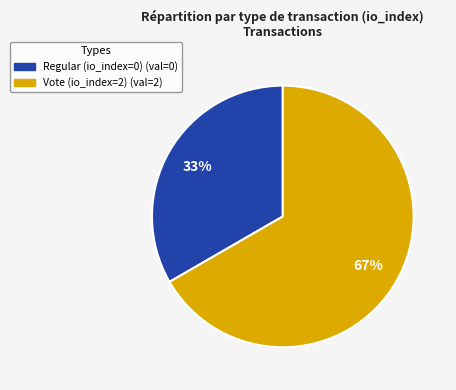

To the nearest percent, what is the combined percentage of Regular (io_index=0) and Vote (io_index=2)?

100%